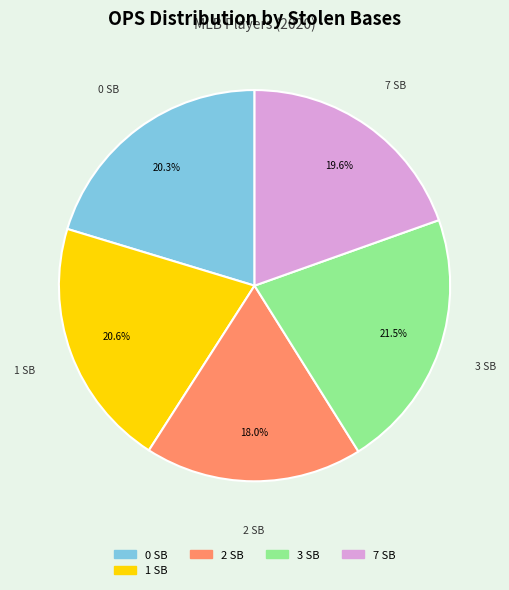

Is there any slice that represents more than half of the pie?

No